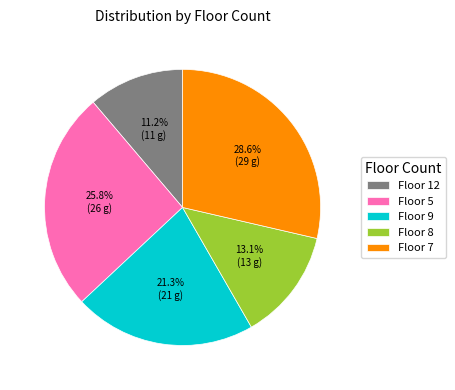

Do Floor 5 and Floor 9 together represent more than half of the pie?

No